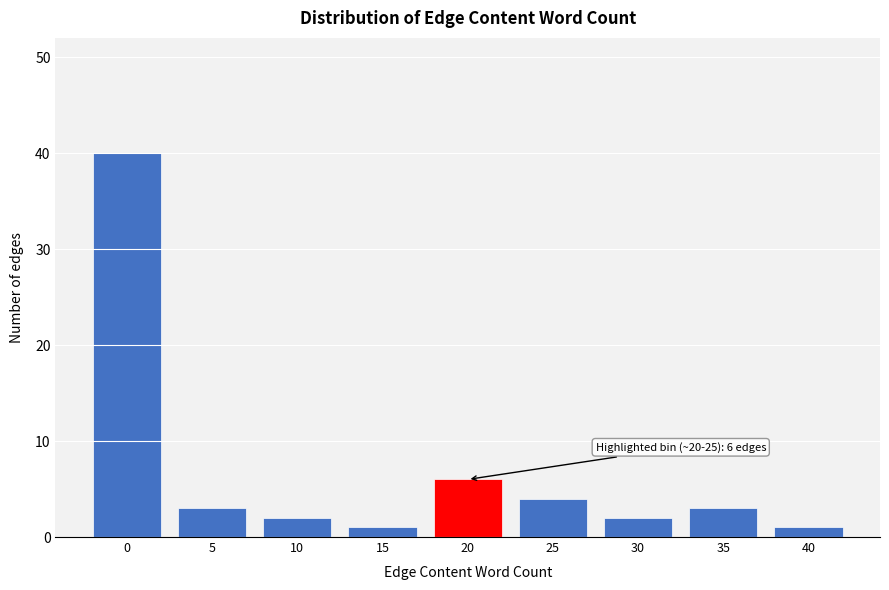

Reading left to right, transcribe all the data shown in this chart.

40	3	2	1	6	4	2	3	1